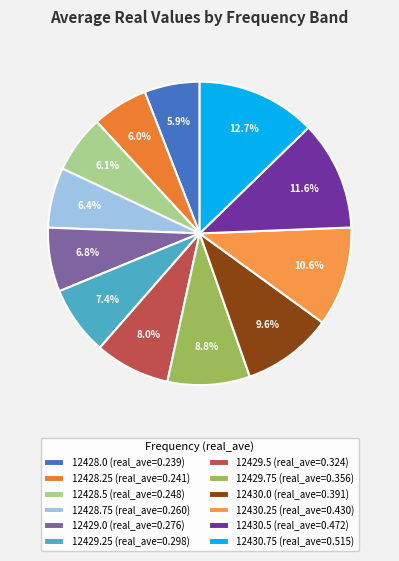

How many segments does this pie chart have?

12